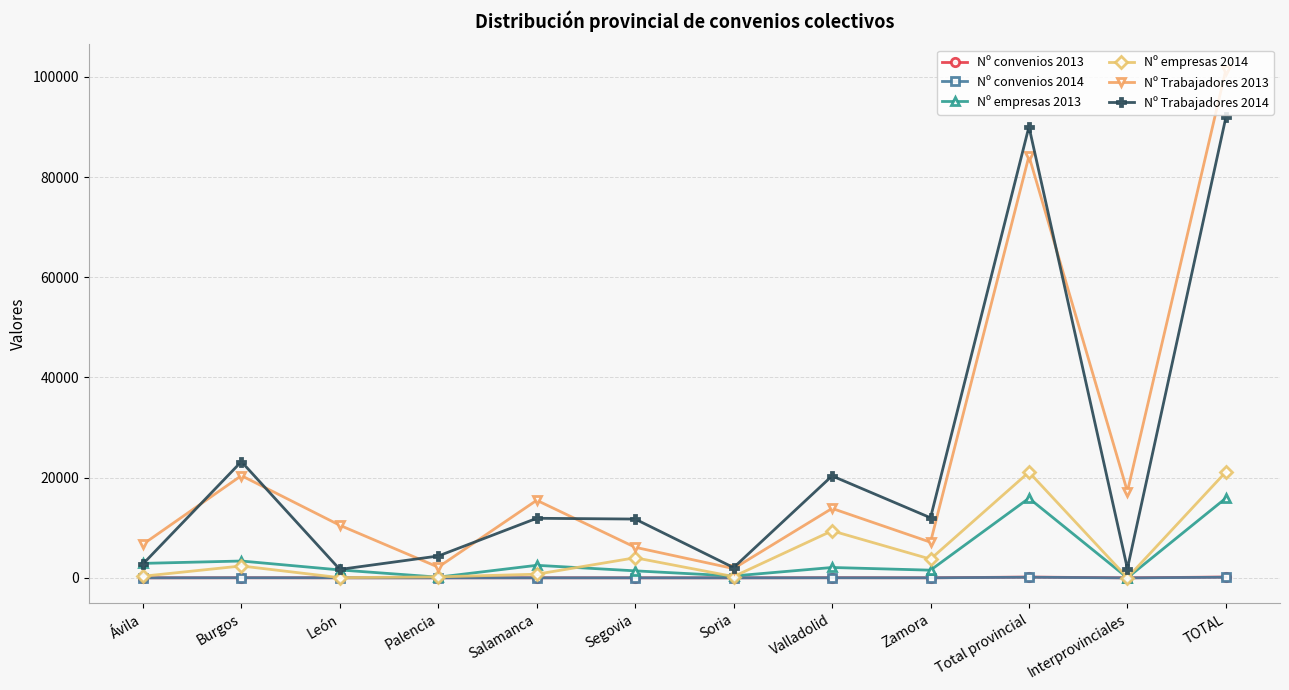

True or false: Nº Trabajadores 2013 and Nº Trabajadores 2014 intersect in this chart.

True